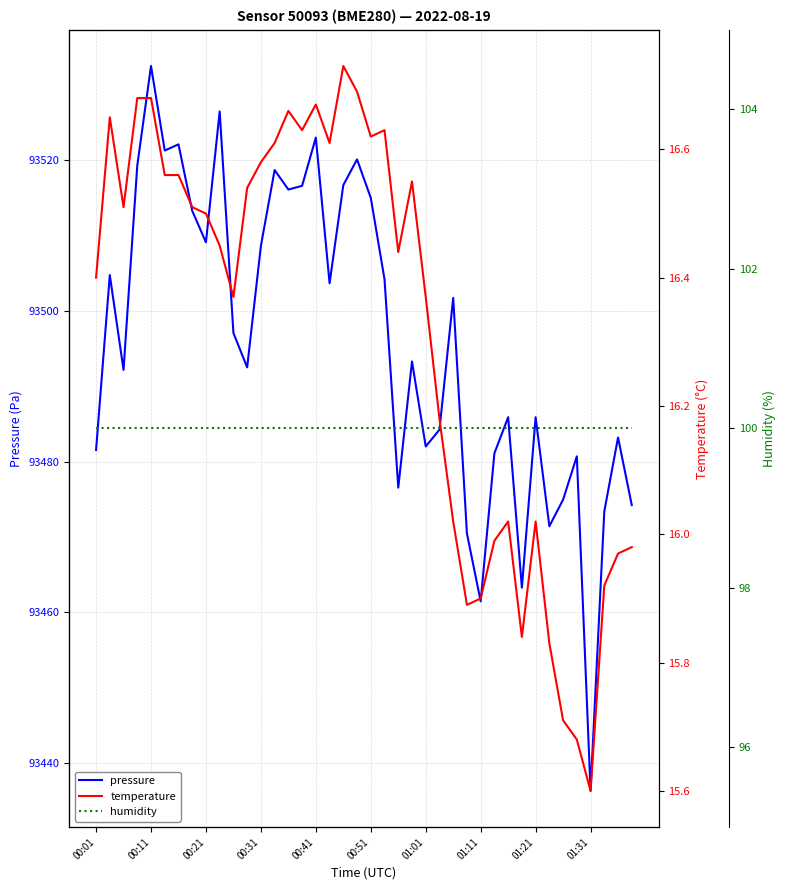

How many data points in temperature are above 16?

29